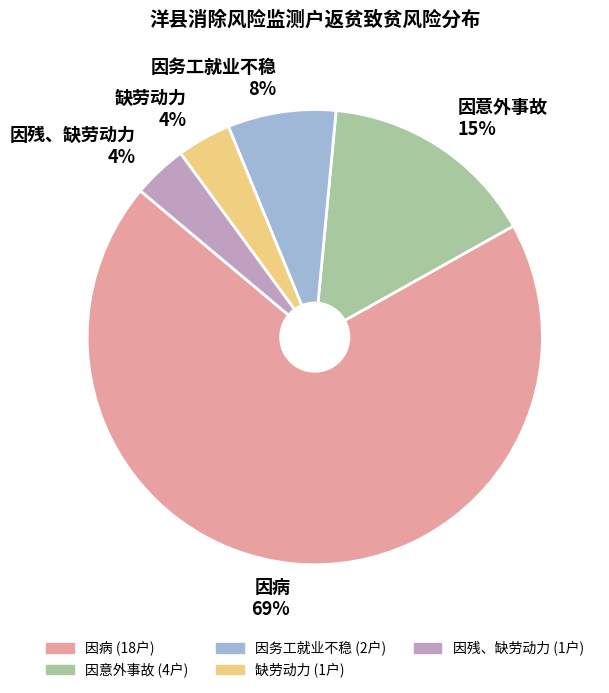

Is there a majority slice in this chart?

Yes